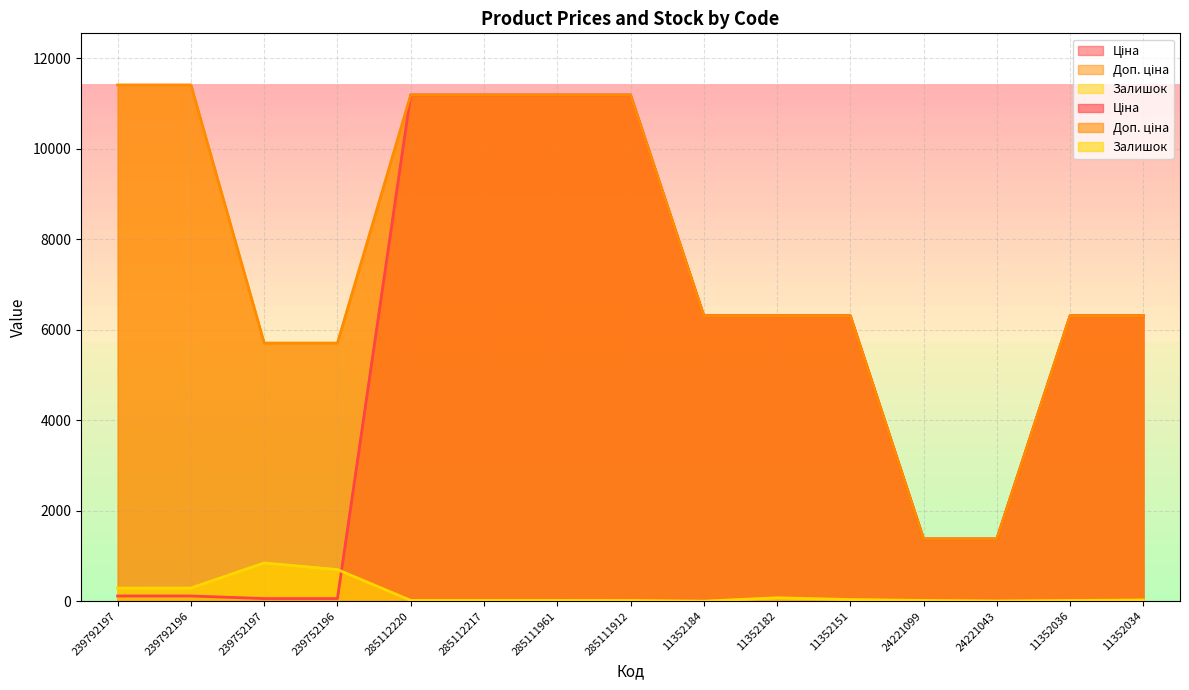

What is the difference between the maximum and minimum values in the Залишок series?

845.0